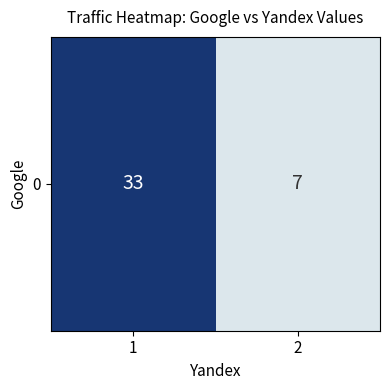

How many series are shown in this chart?

1